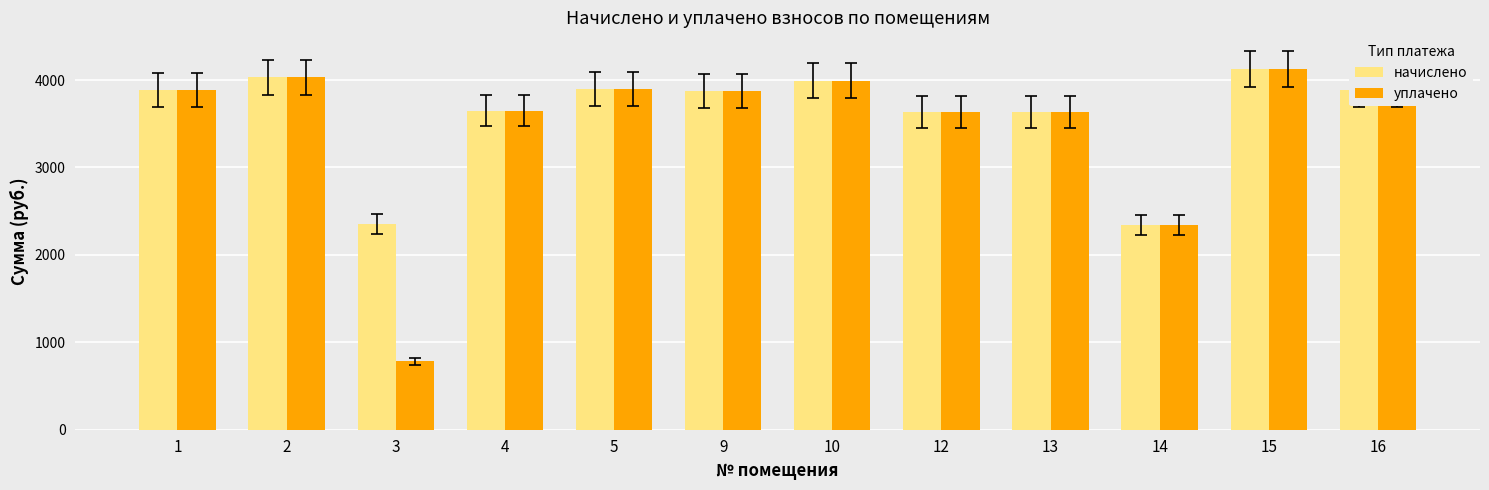

What is the maximum value shown in the chart?

4123.4